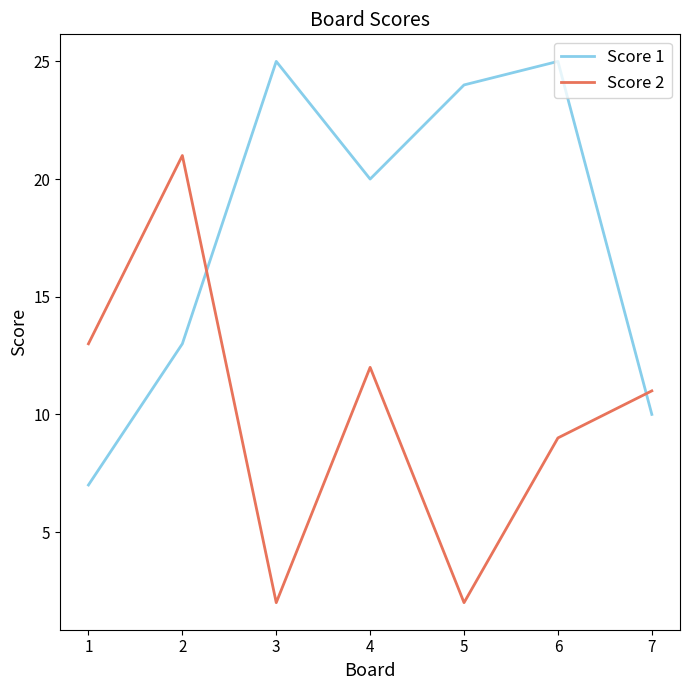

True or false: Score 1 has a value of 25 at 6.

True